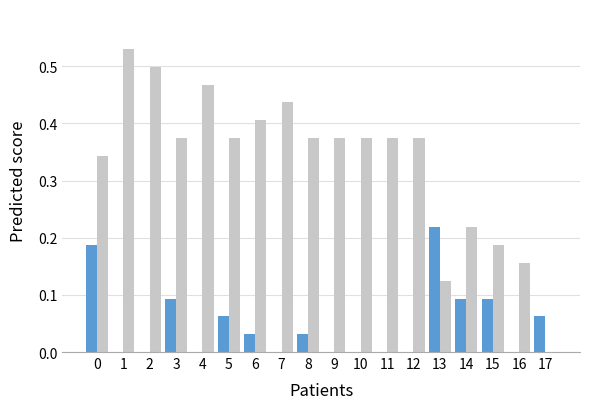

What is the spread (max minus min) of values at 9?

0.4